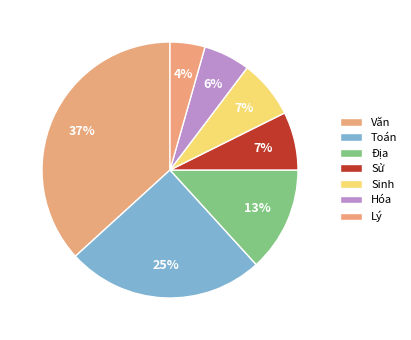

Is there any slice that represents more than half of the pie?

No